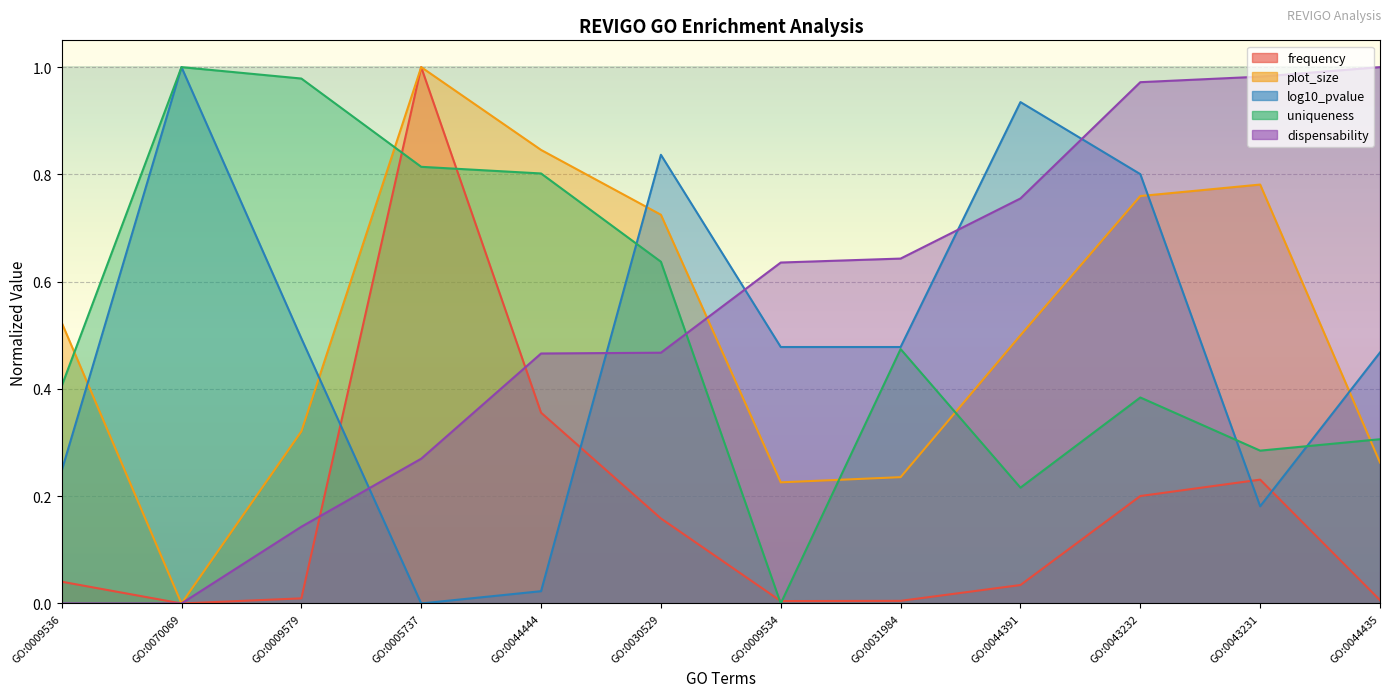

Is it true that frequency equals 0.1 at GO:0009536?

False